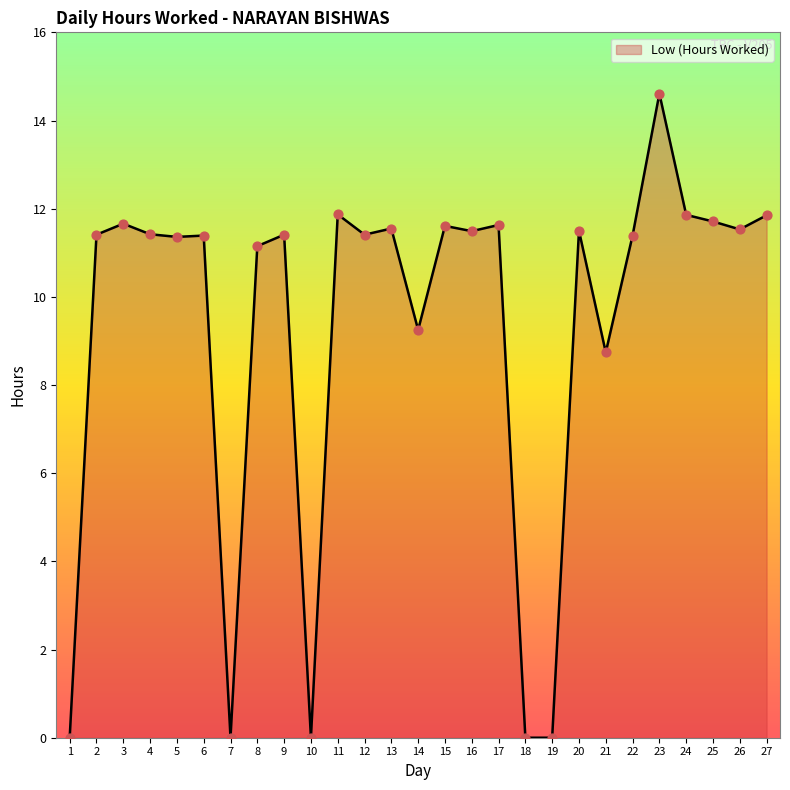

What is the ratio of the value at 12 to the value at 6?

1.0